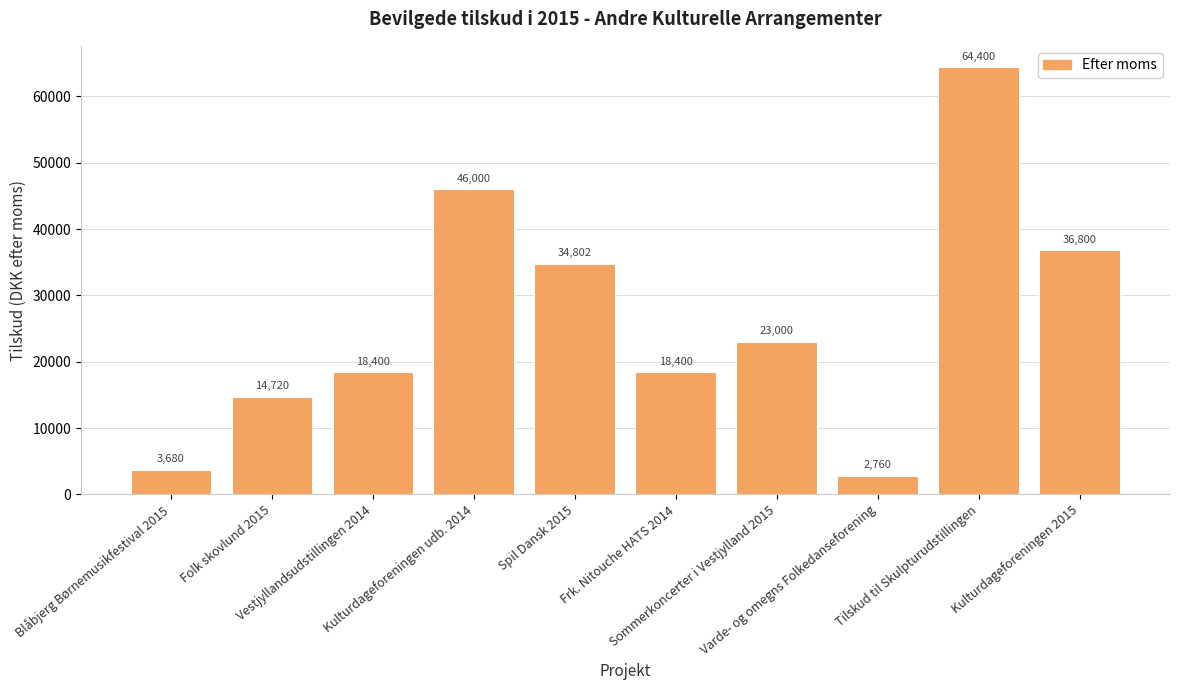

Read the value at Folk skovlund 2015.

14720.0